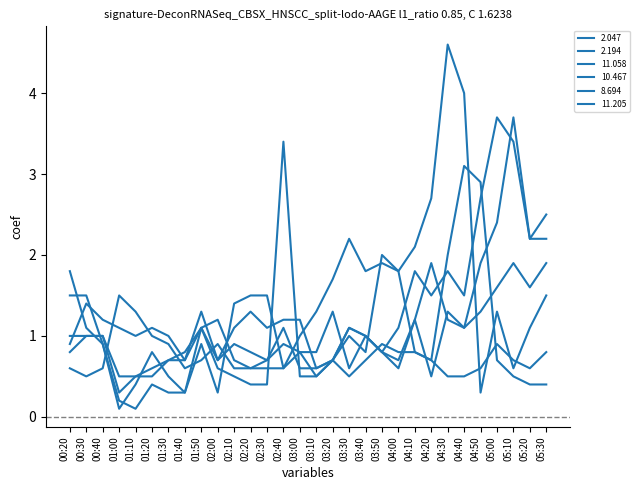

What is the difference between the maximum and minimum values in the 10.467 series?

1.4